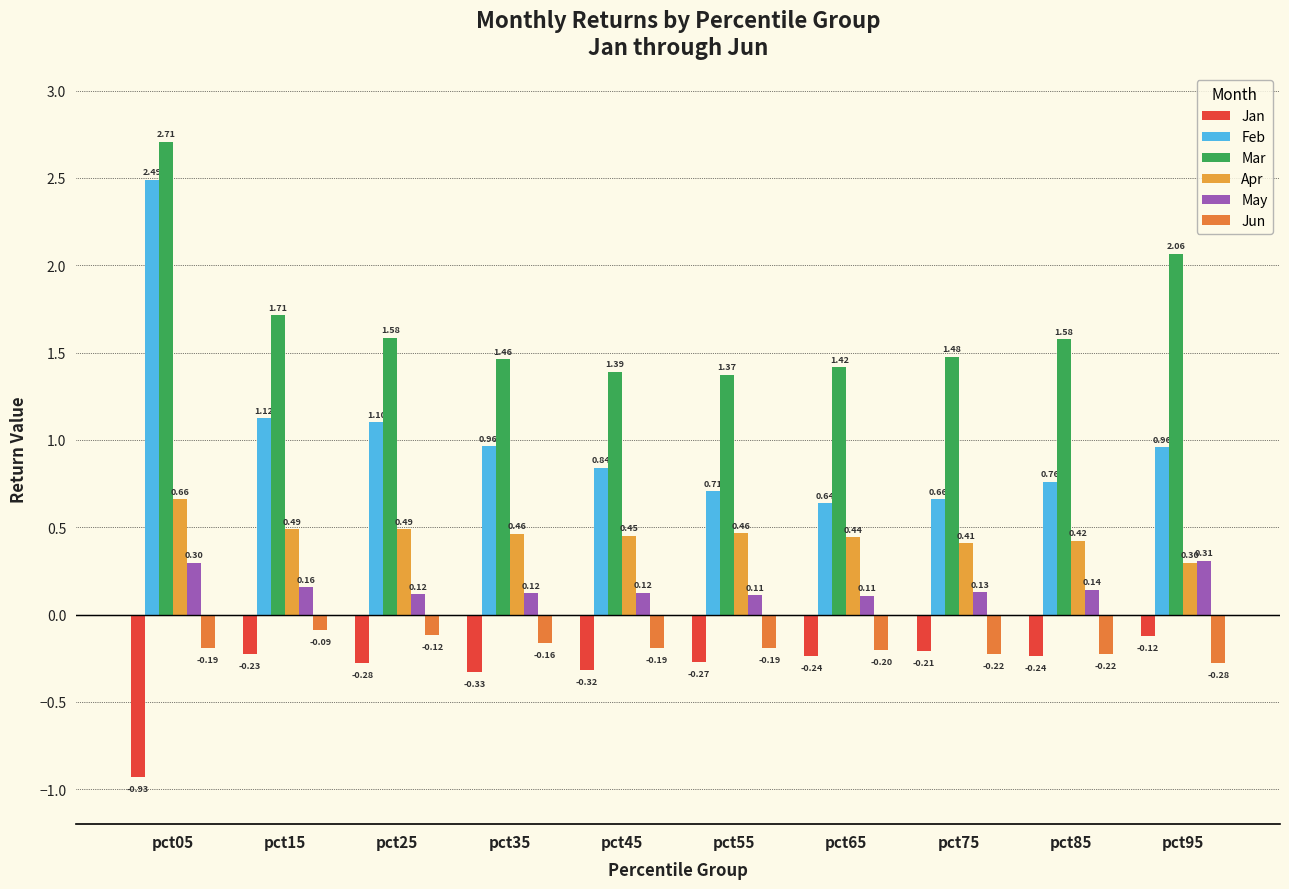

Does the chart contain any negative values?

Yes